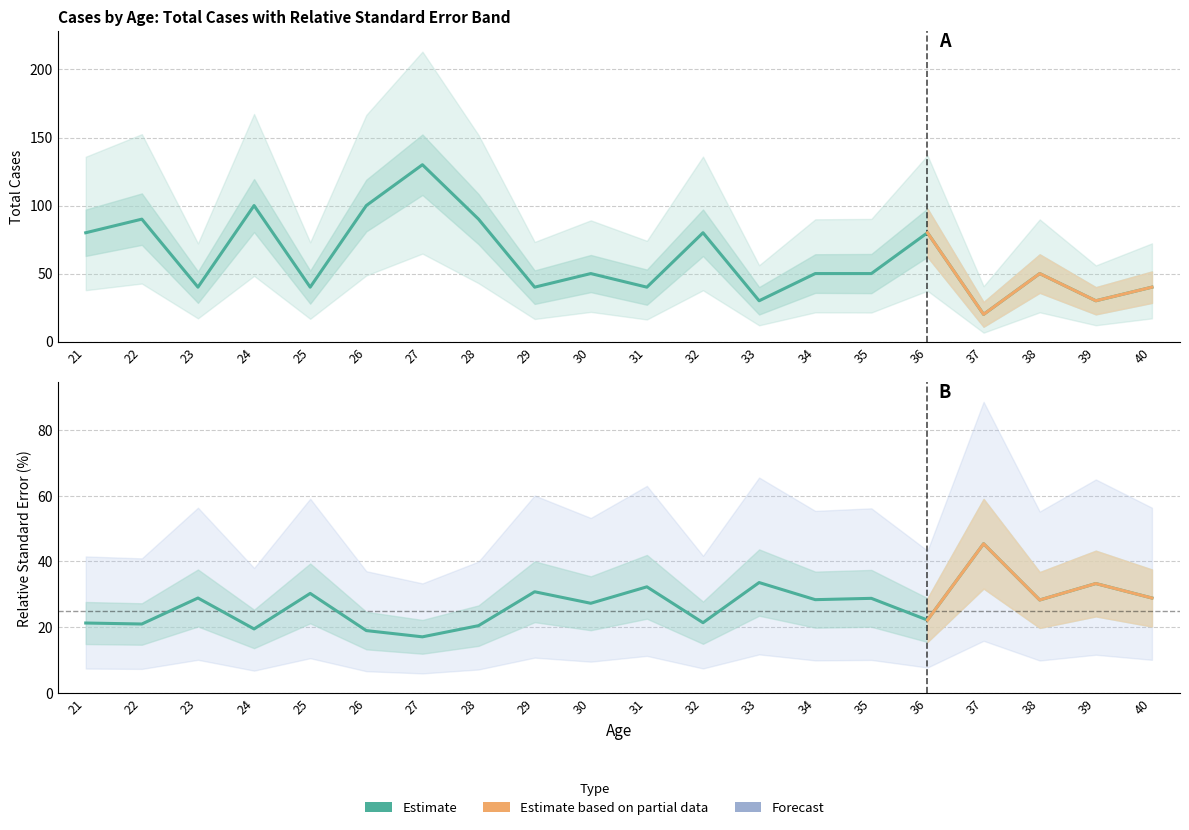

Between which two adjacent categories do Total Cases and Relative Standard Error first intersect?

32 and 33